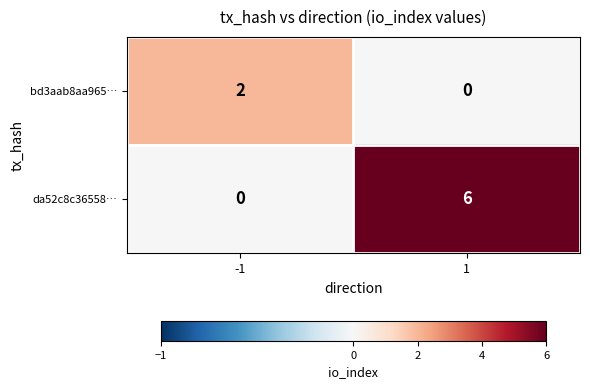

Rank the series by their average value, from highest to lowest.

da52c8c36558…, bd3aab8aa965…